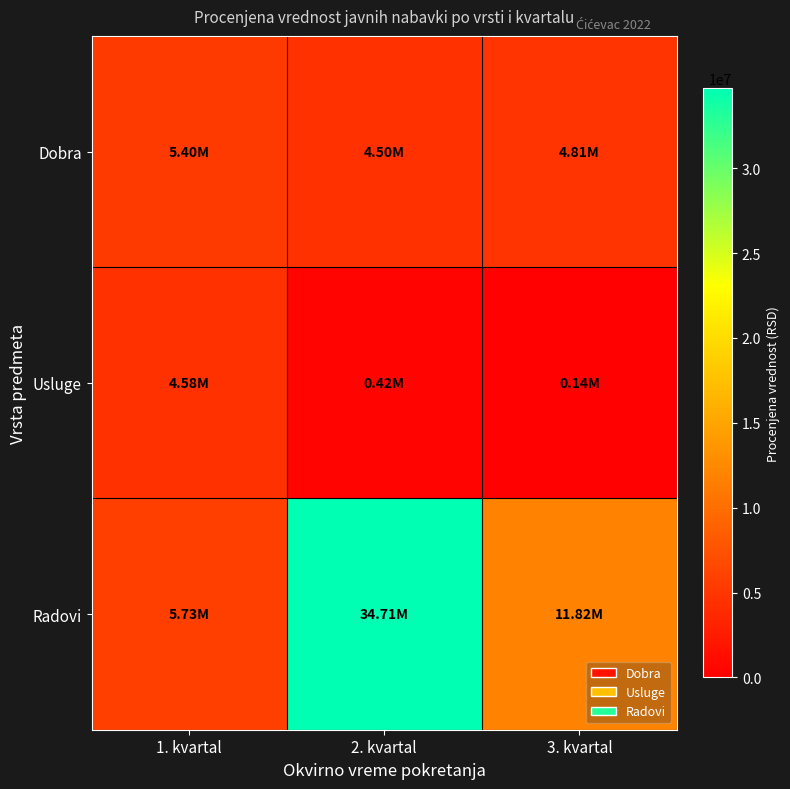

At which category is the sum across all series the highest?

2. kvartal